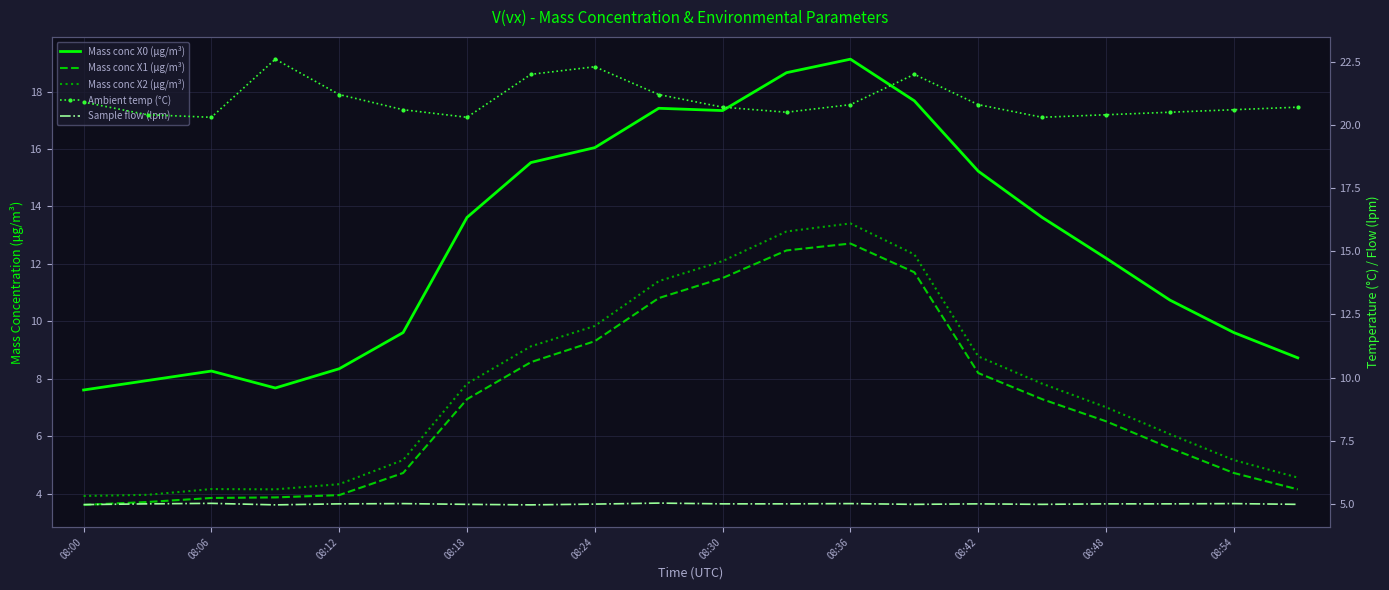

True or false: Mass conc X1 (μg/m³) and Sample flow (lpm) intersect in this chart.

True